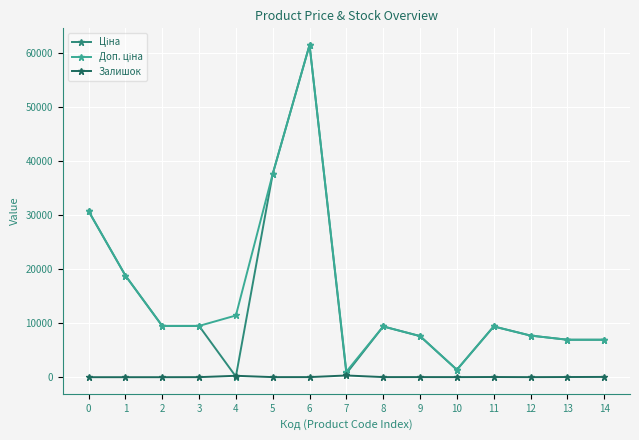

What is the maximum value shown in the chart?

61434.3